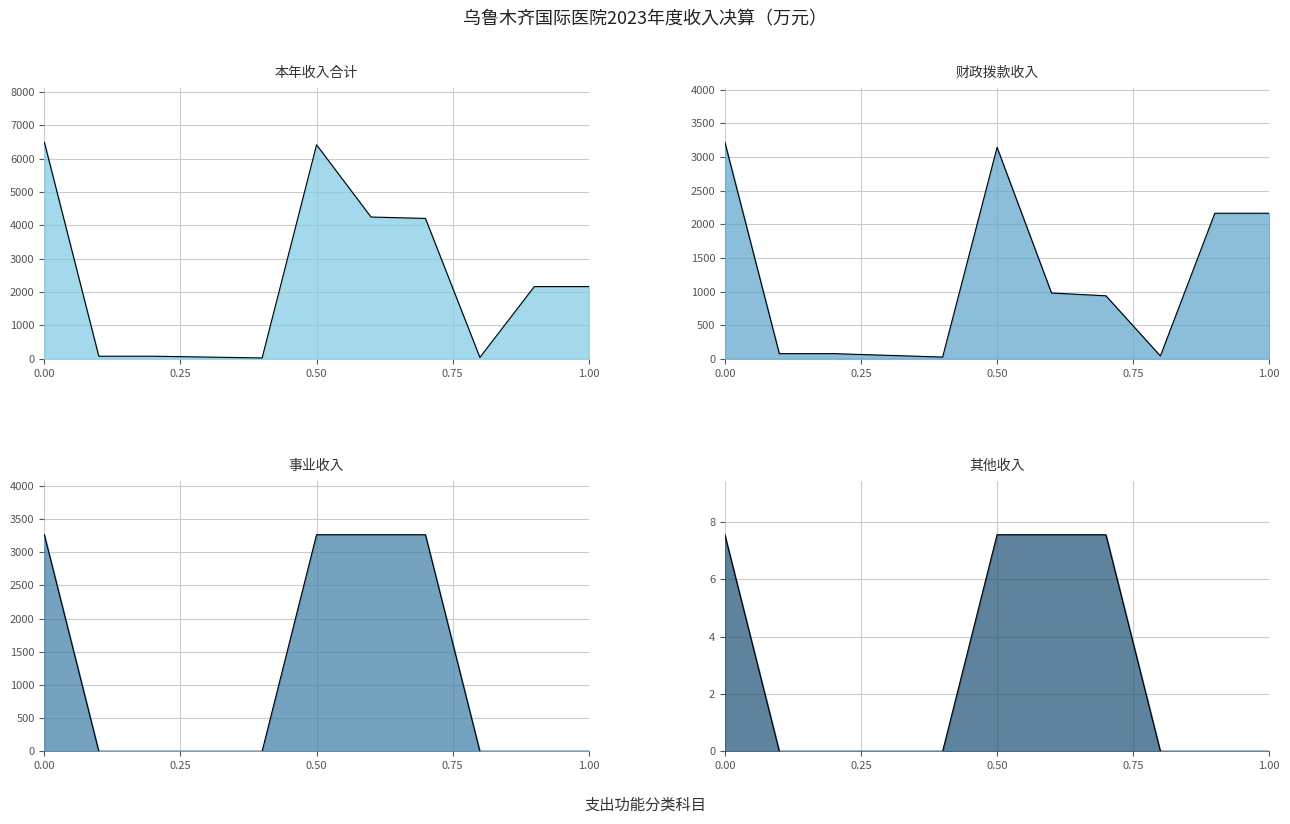

Between 机关事业单位职业年金缴费支出 and 卫生健康支出, which series saw the biggest shift?

本年收入合计